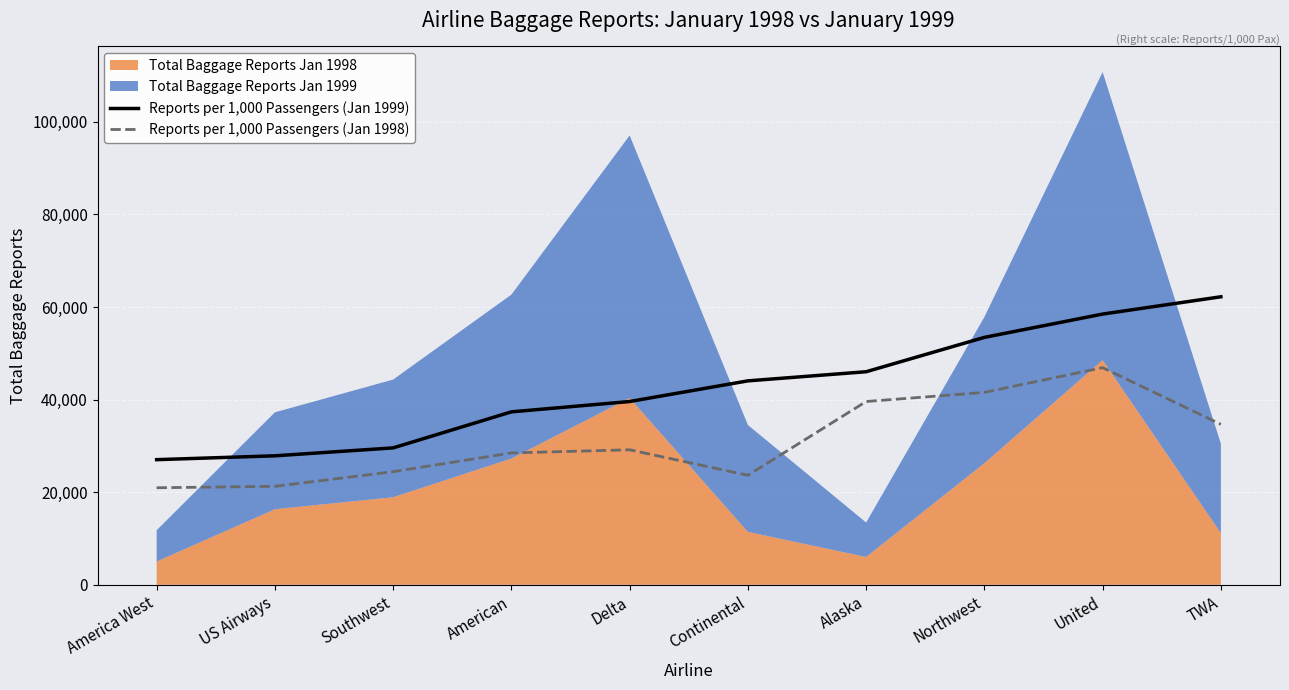

True or false: Reports per 1,000 Passengers (Jan 1999) and Reports per 1,000 Passengers (Jan 1998) intersect in this chart.

False